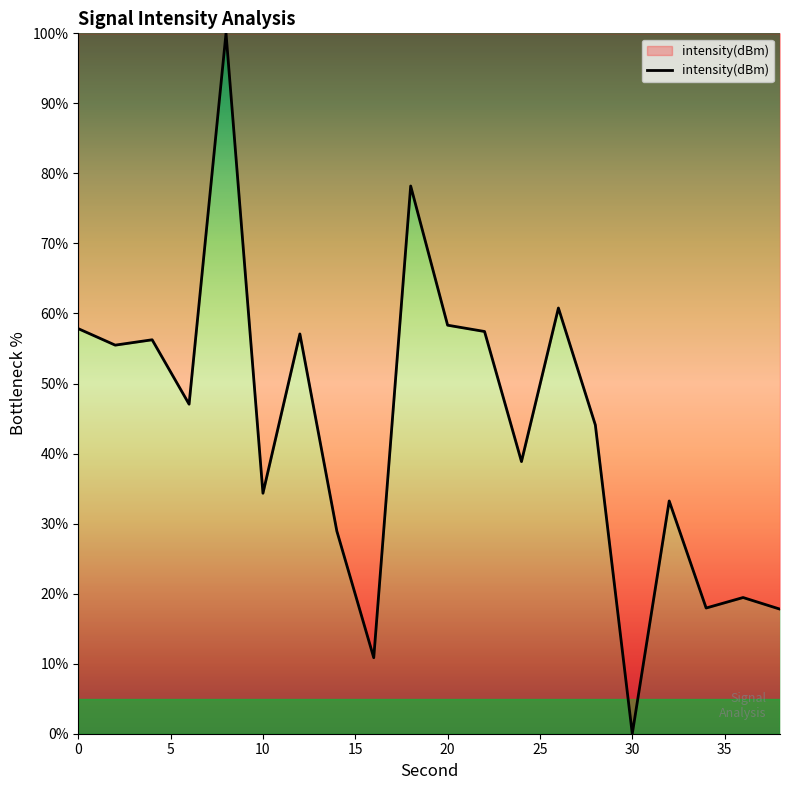

What is the maximum value shown in the chart?

100.0